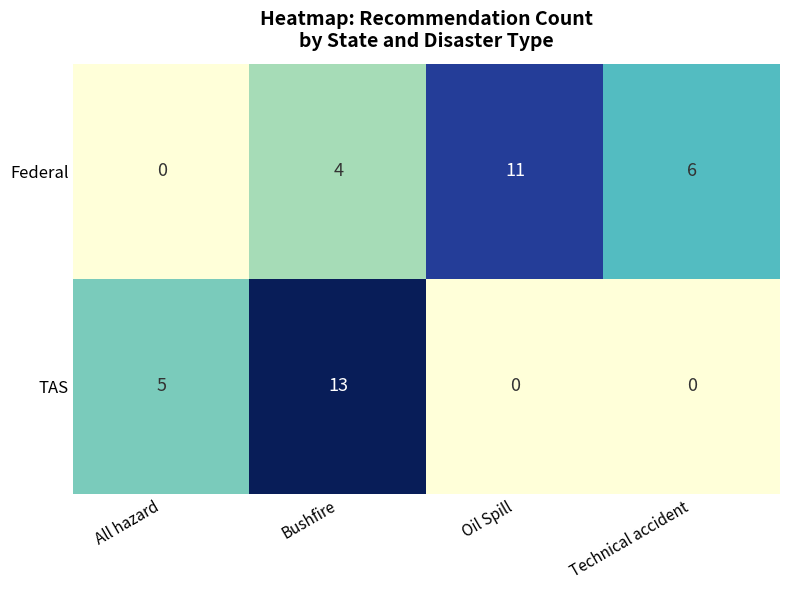

Count the number of categories in the chart.

4